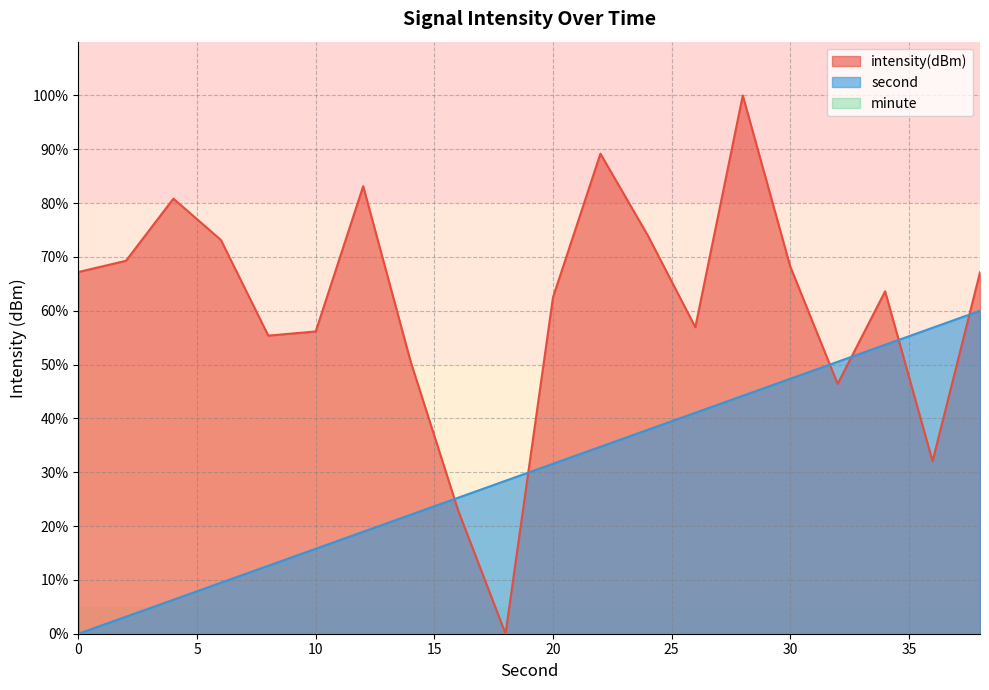

The second series shows 38.2 at 0. True or false?

False